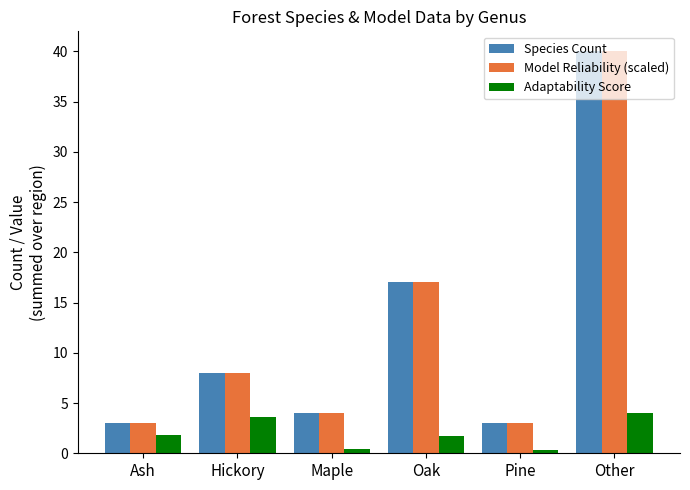

At which label does Adaptability Score reach its peak?

Other